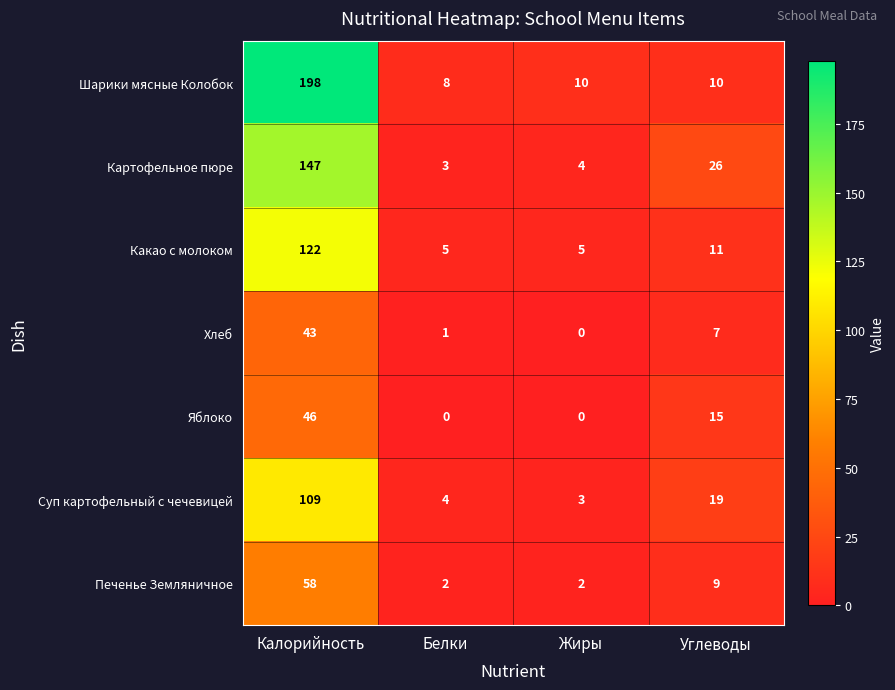

Where does the Печенье Земляничное series first go above 9?

Калорийность